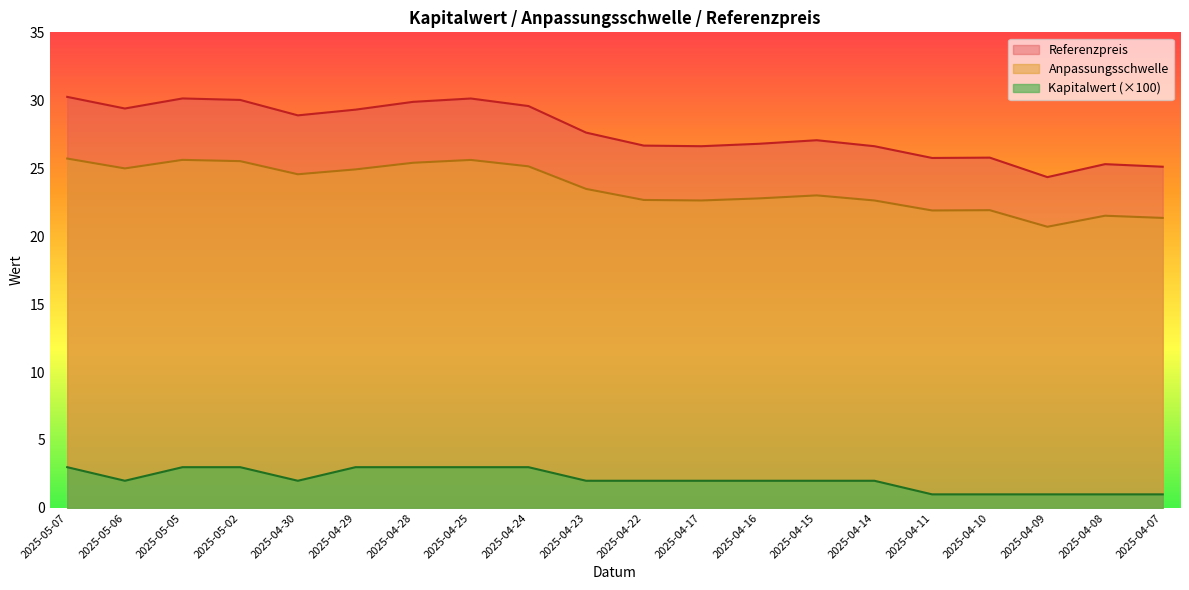

What is the sum of all Kapitalwert values?

42.0